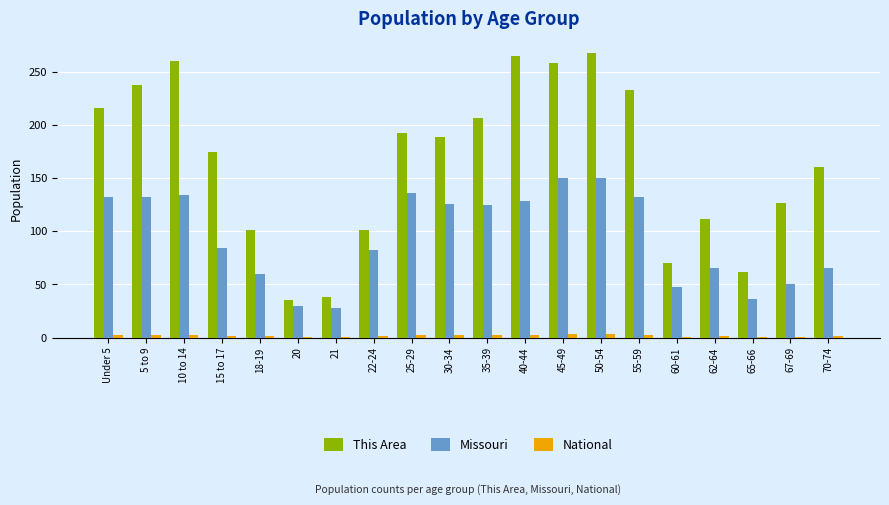

What is the sum of all This Area values?

3310.0